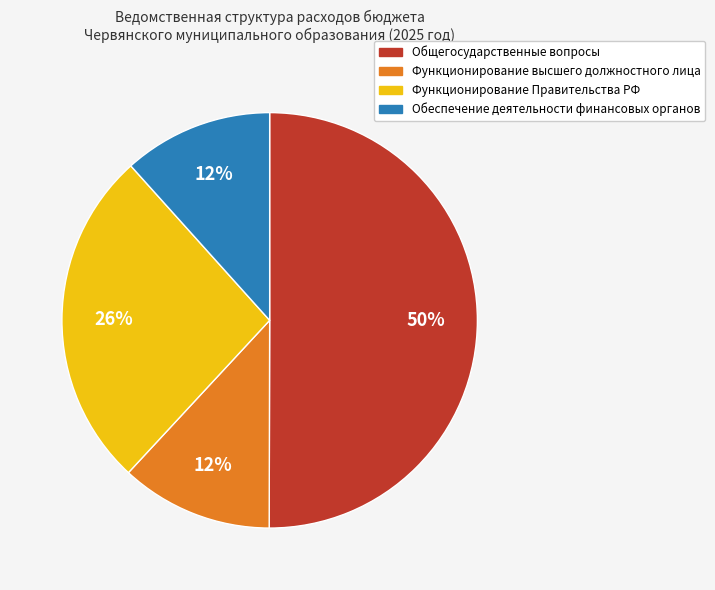

Is it true that Общегосударственные вопросы is 38% of the pie?

False